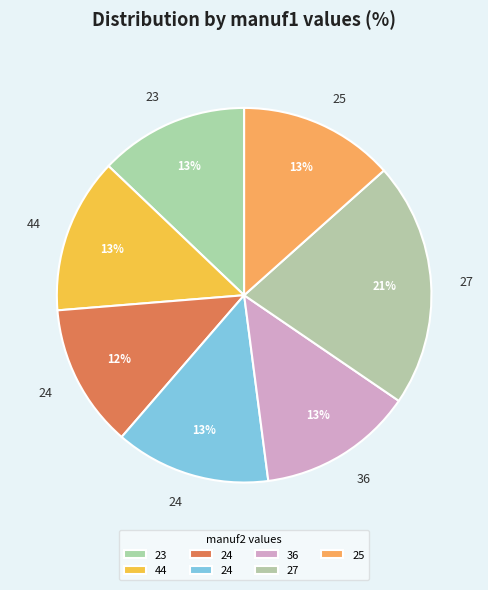

What is the smallest slice in the pie chart?

24